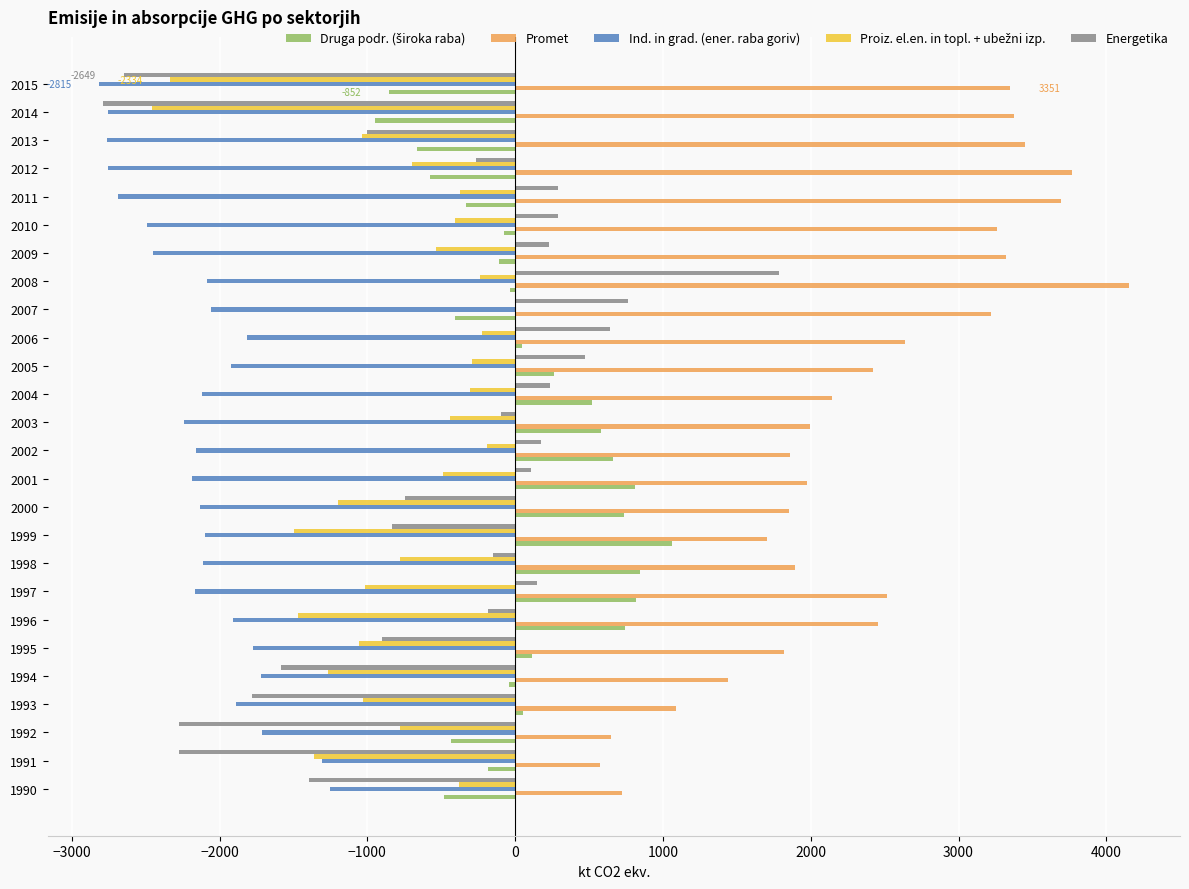

At which category is the sum across all series the highest?

2008